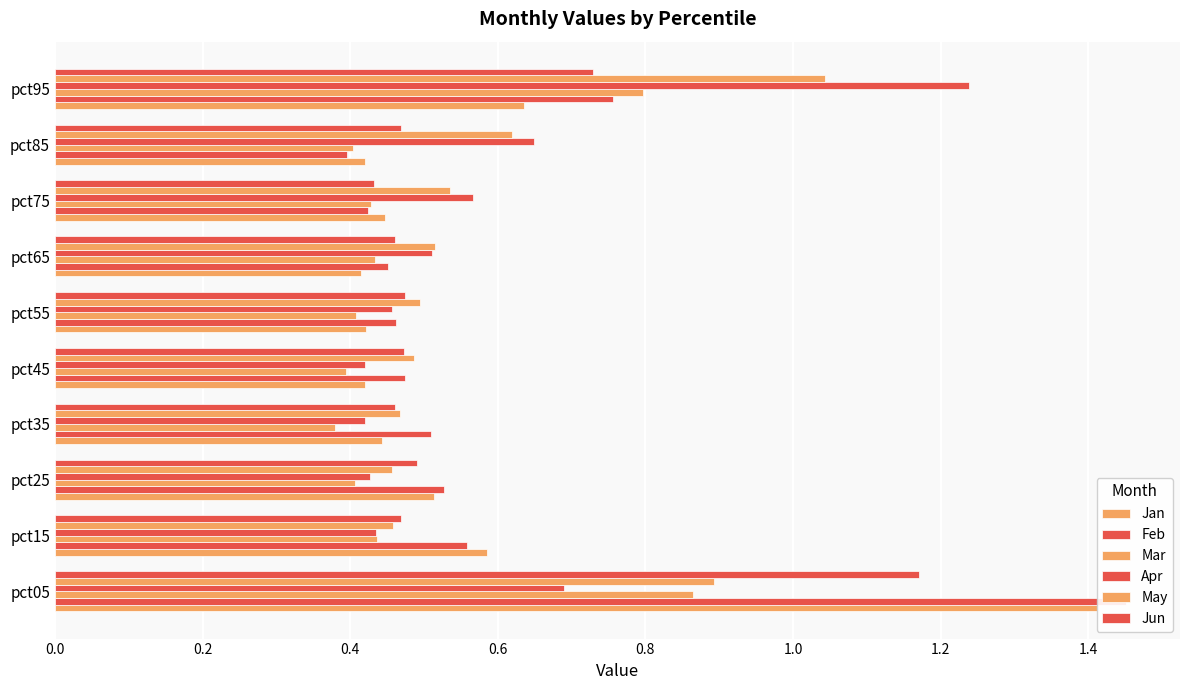

The value of Feb at pct95 is 1.2. True or false?

False